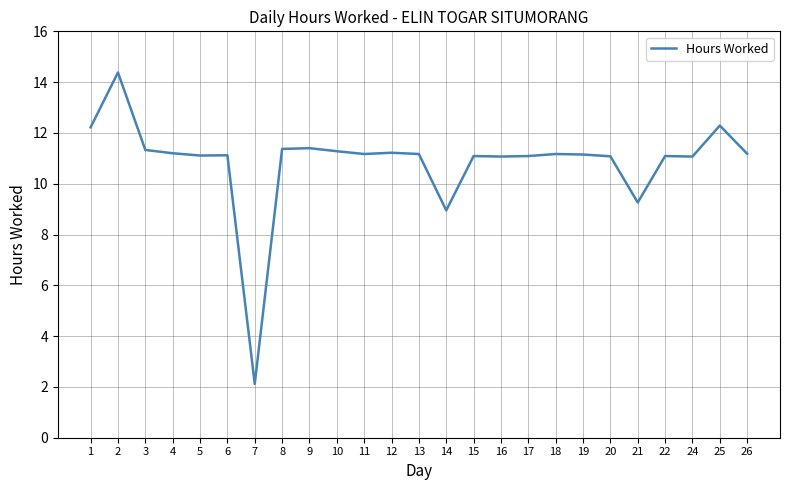

What is the difference between the values at 15 and 19?

0.1